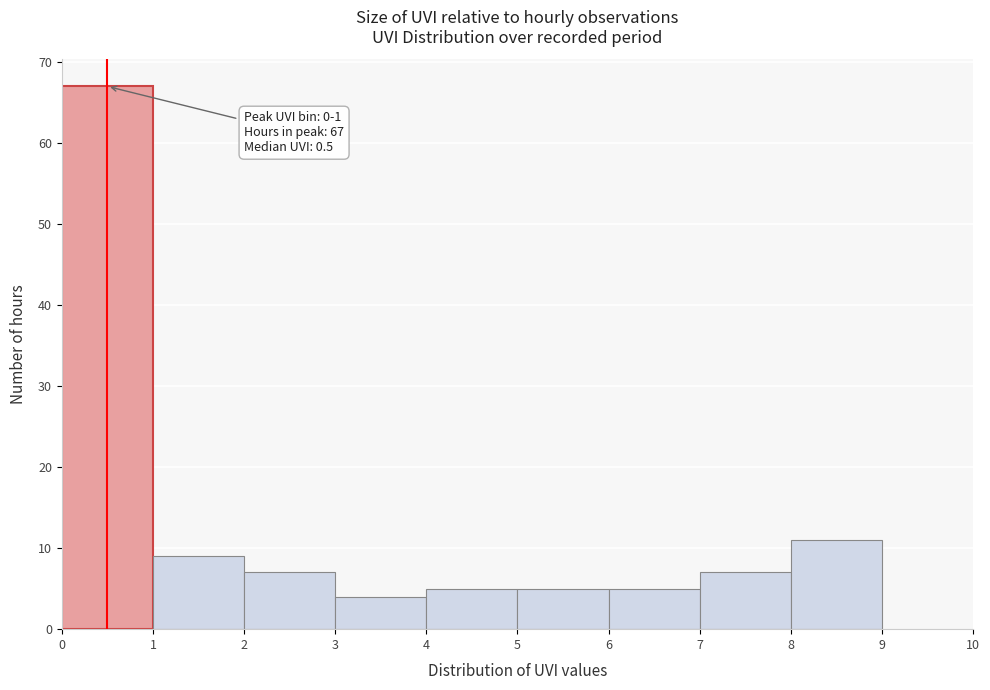

Which range on the x-axis has the tallest bar?

0 to 1